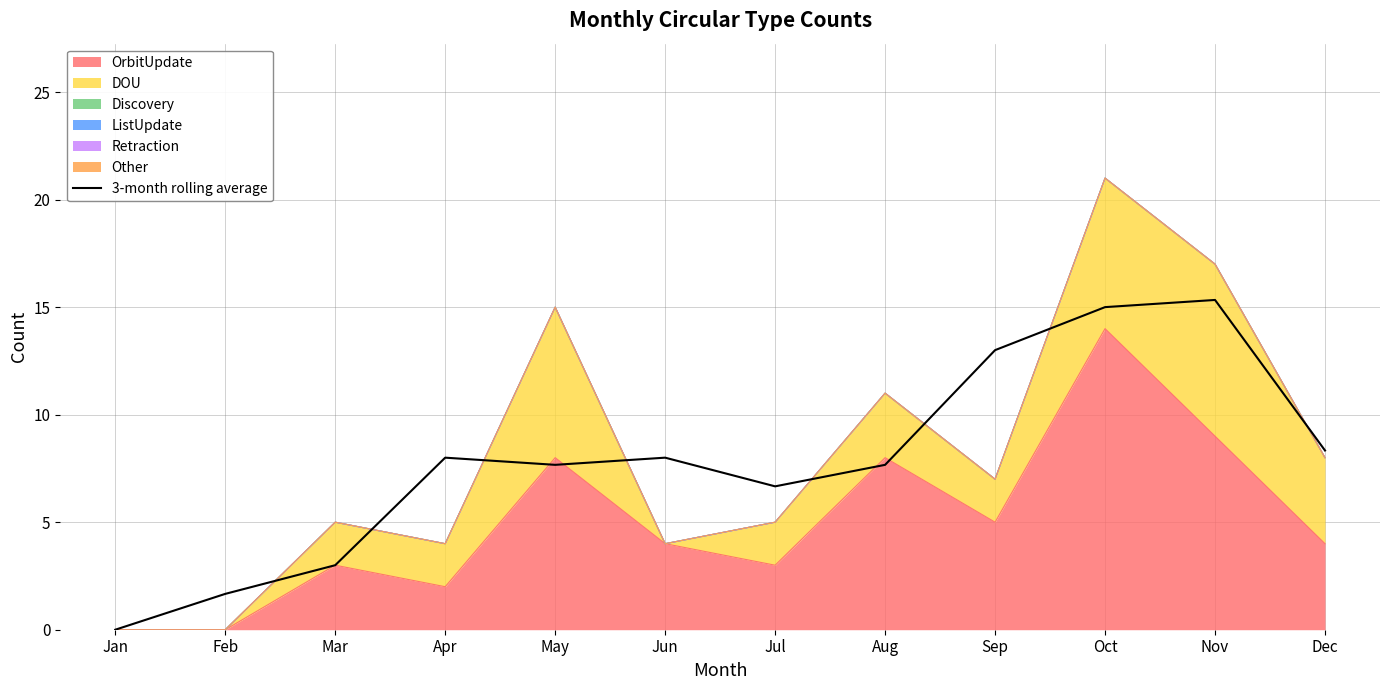

Where is the first local maximum?

Apr